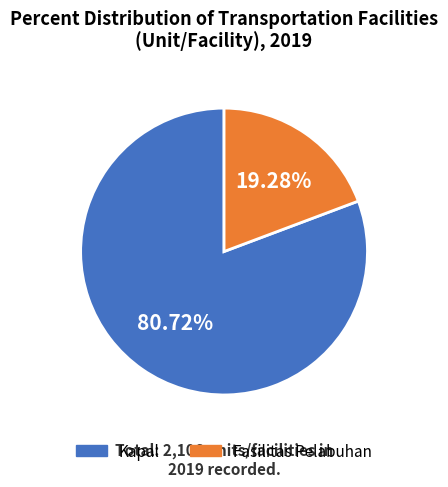

True or false: Fasilitas Pelabuhan accounts for 6% of the total.

False